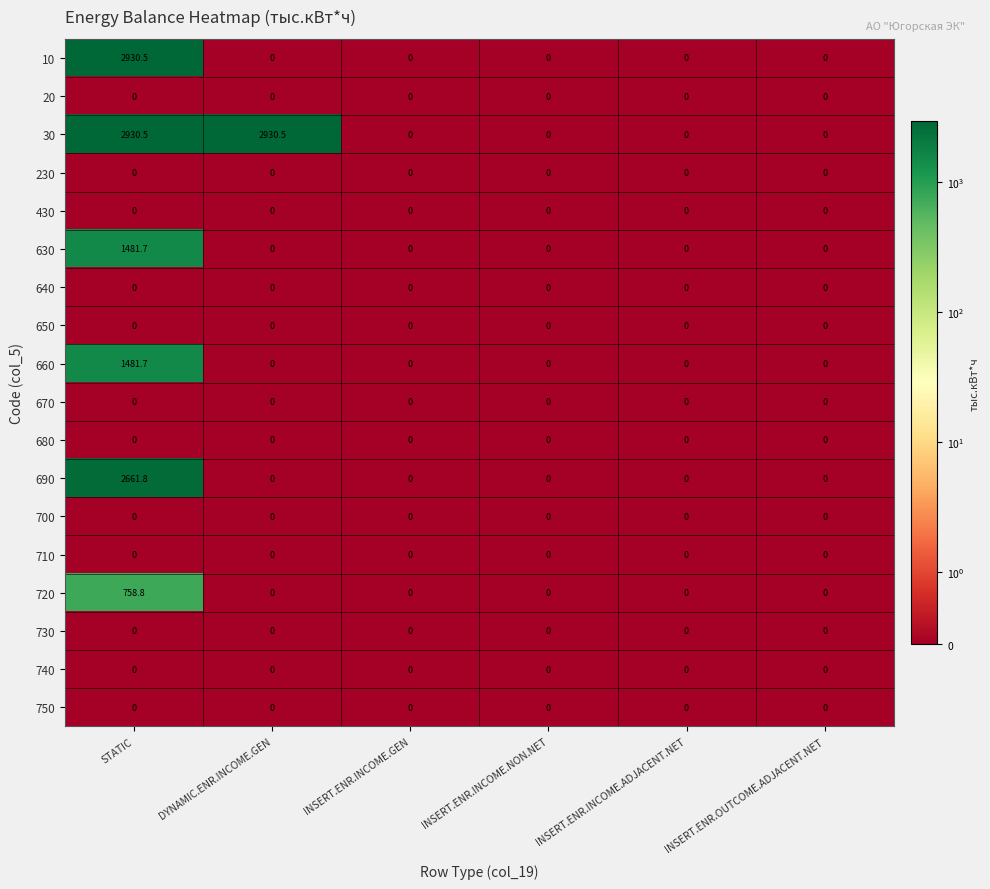

The 430 series shows 0.0 at INSERT.ENR.INCOME.GEN. True or false?

True